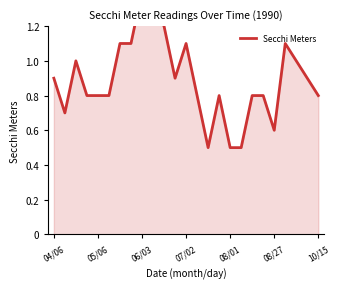

True or false: the data shows 0.7 at 14.

False